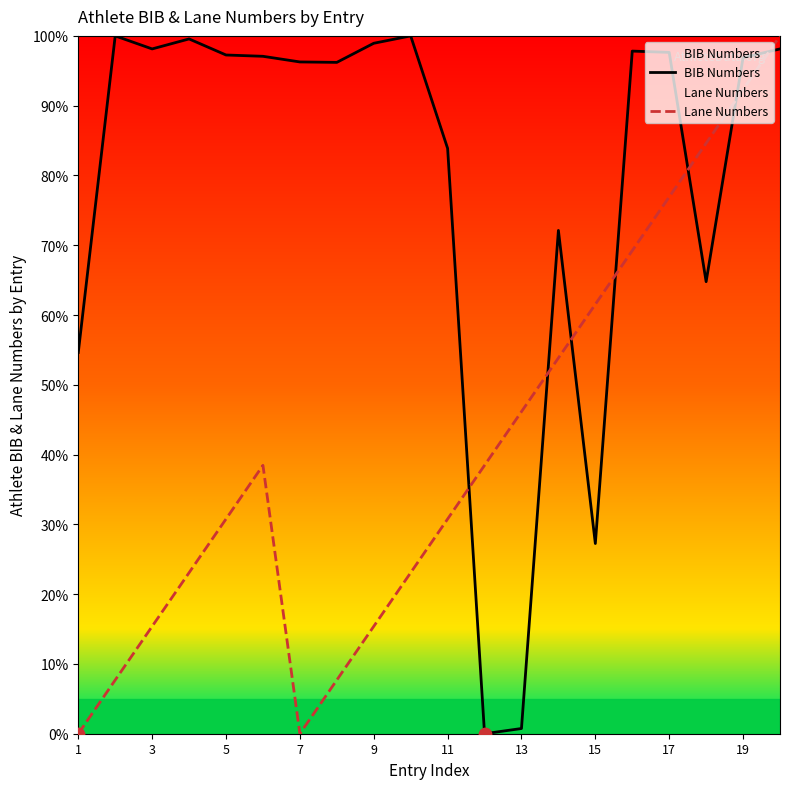

Is the value of BIB Numbers at 11 greater than the value of Lane Numbers at 15?

Yes